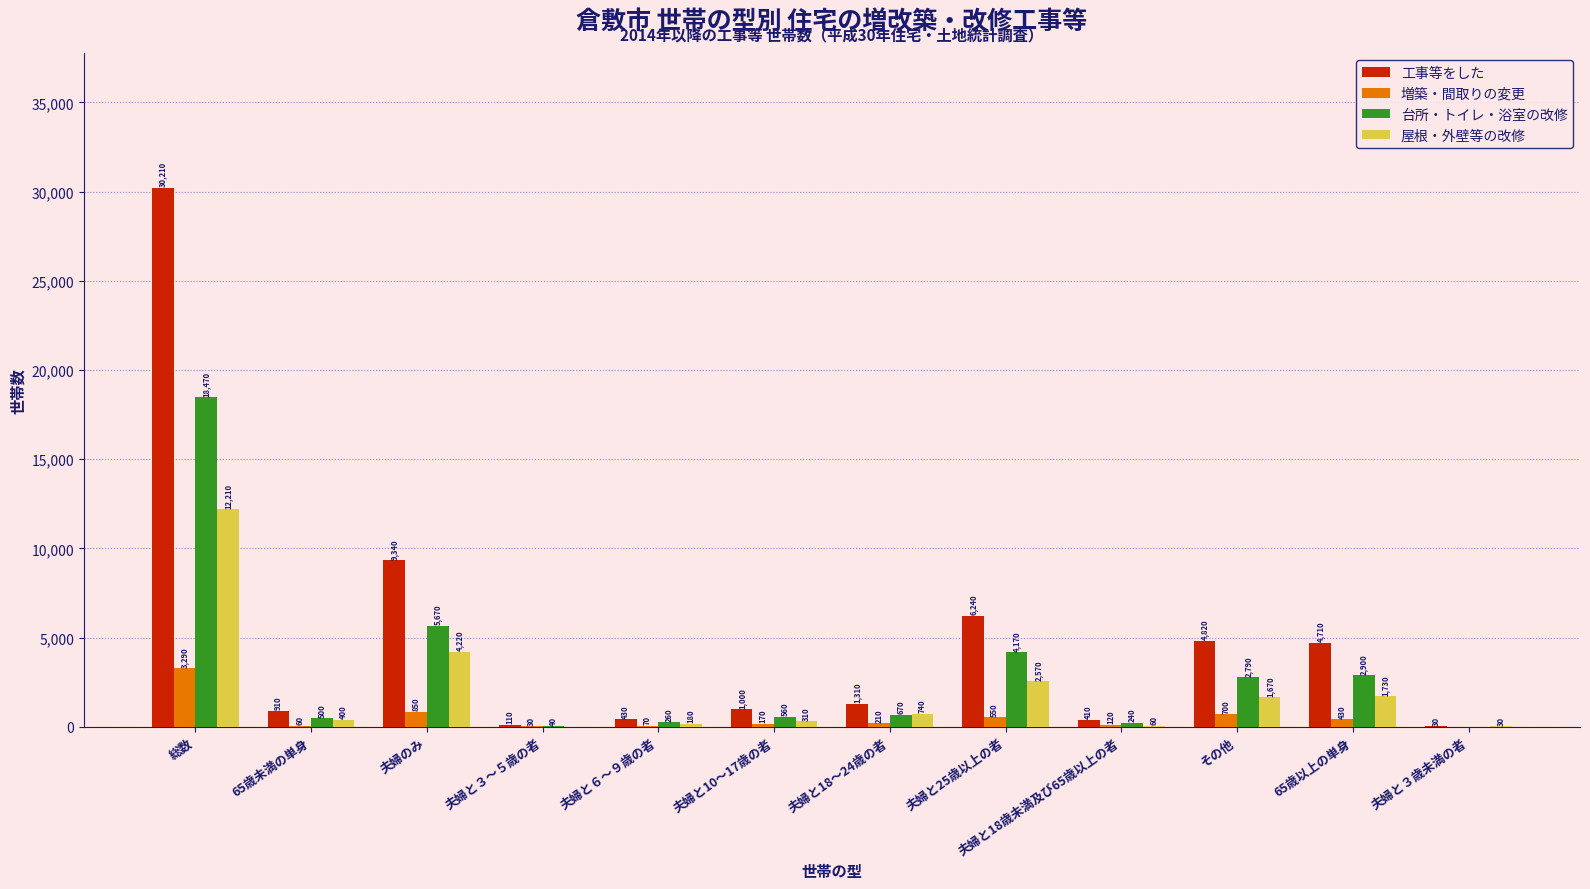

Which series changed the most between 夫婦と３～５歳の者 and 夫婦と25歳以上の者?

工事等をした